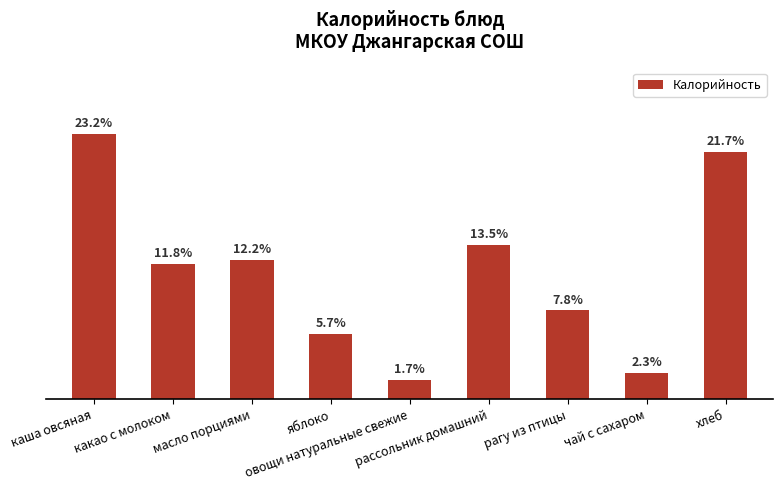

Rank the categories by value from lowest to highest.

овощи натуральные свежие, чай с сахаром, яблоко, рагу из птицы, какао с молоком, масло порциями, рассольник домашний, хлеб, каша овсяная